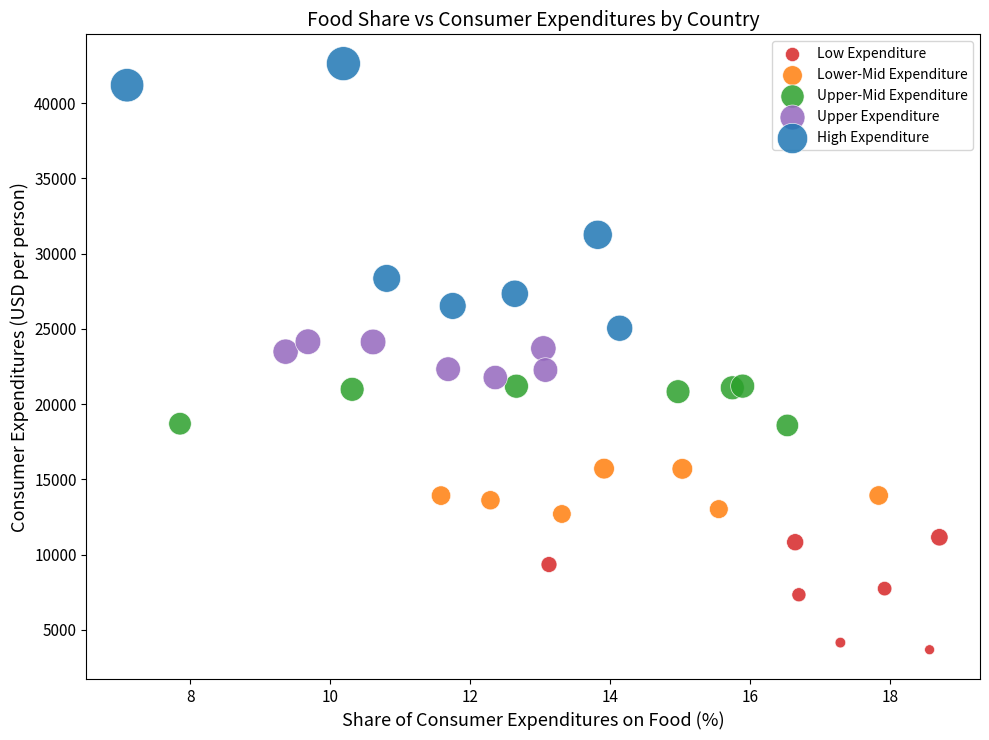

Which series reaches the minimum Y coordinate?

Low Expenditure